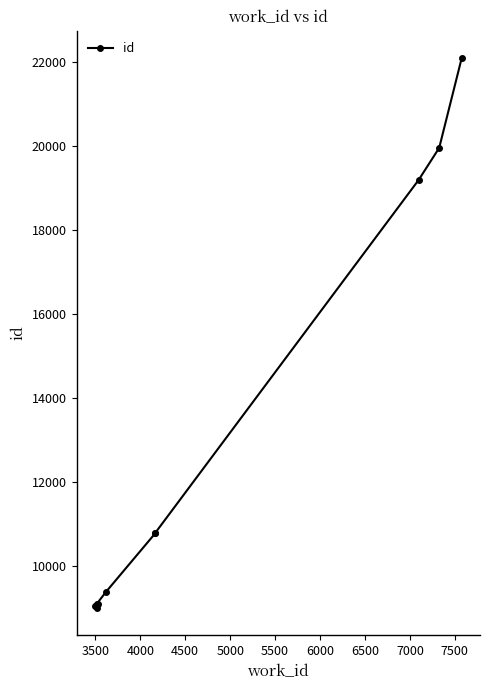

Reading left to right, transcribe all the data shown in this chart.

9015	9055	9099	9108	9394	10795	10805	19193	19957	22090